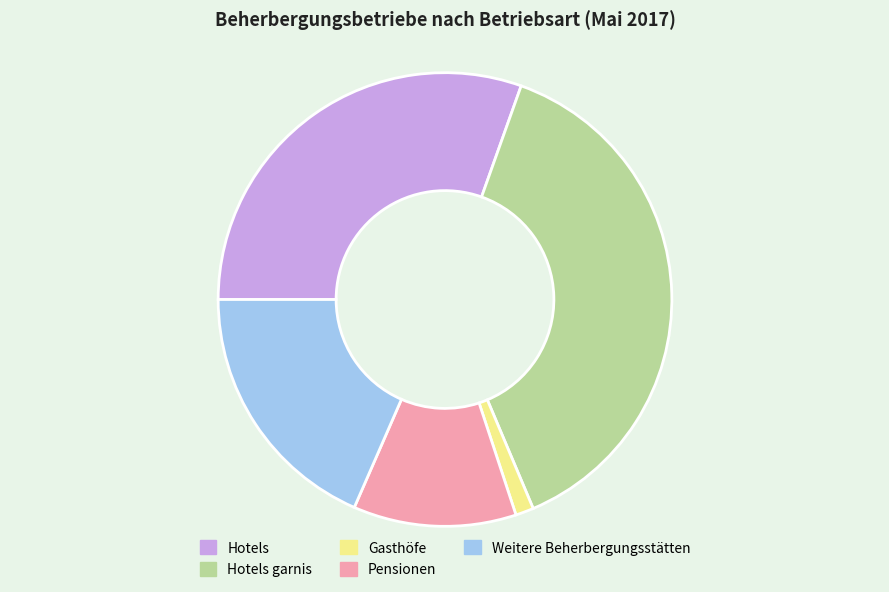

Does any single category account for the majority?

No